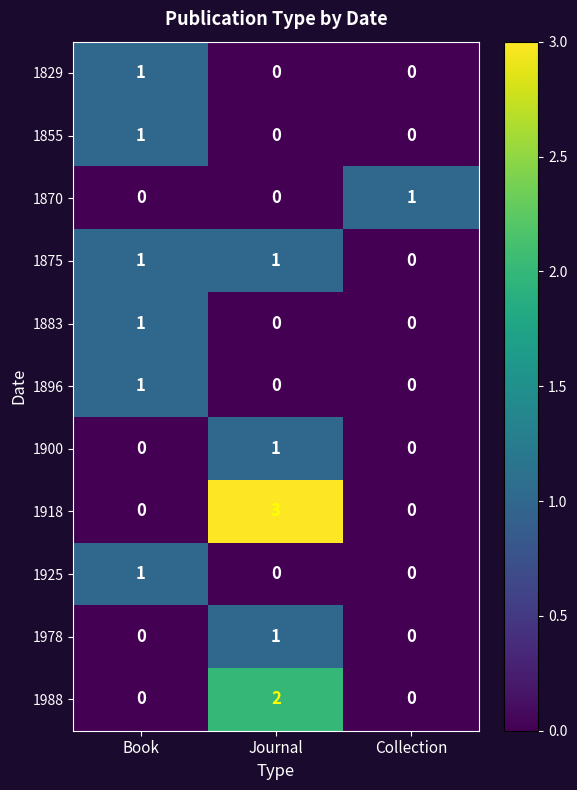

At which category is the sum across all series the highest?

Journal